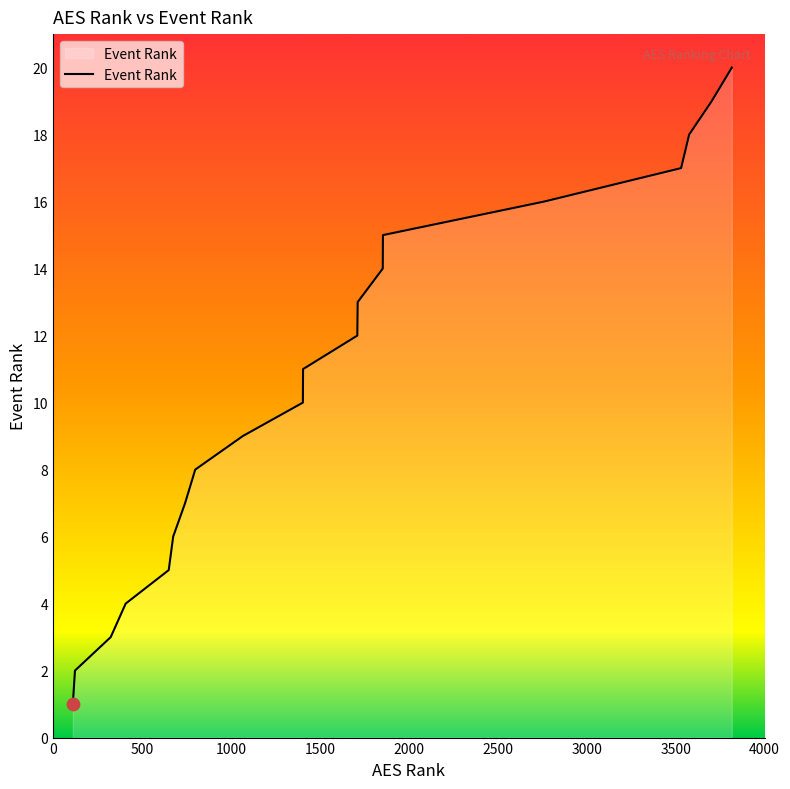

What is the difference between the maximum and minimum values?

19